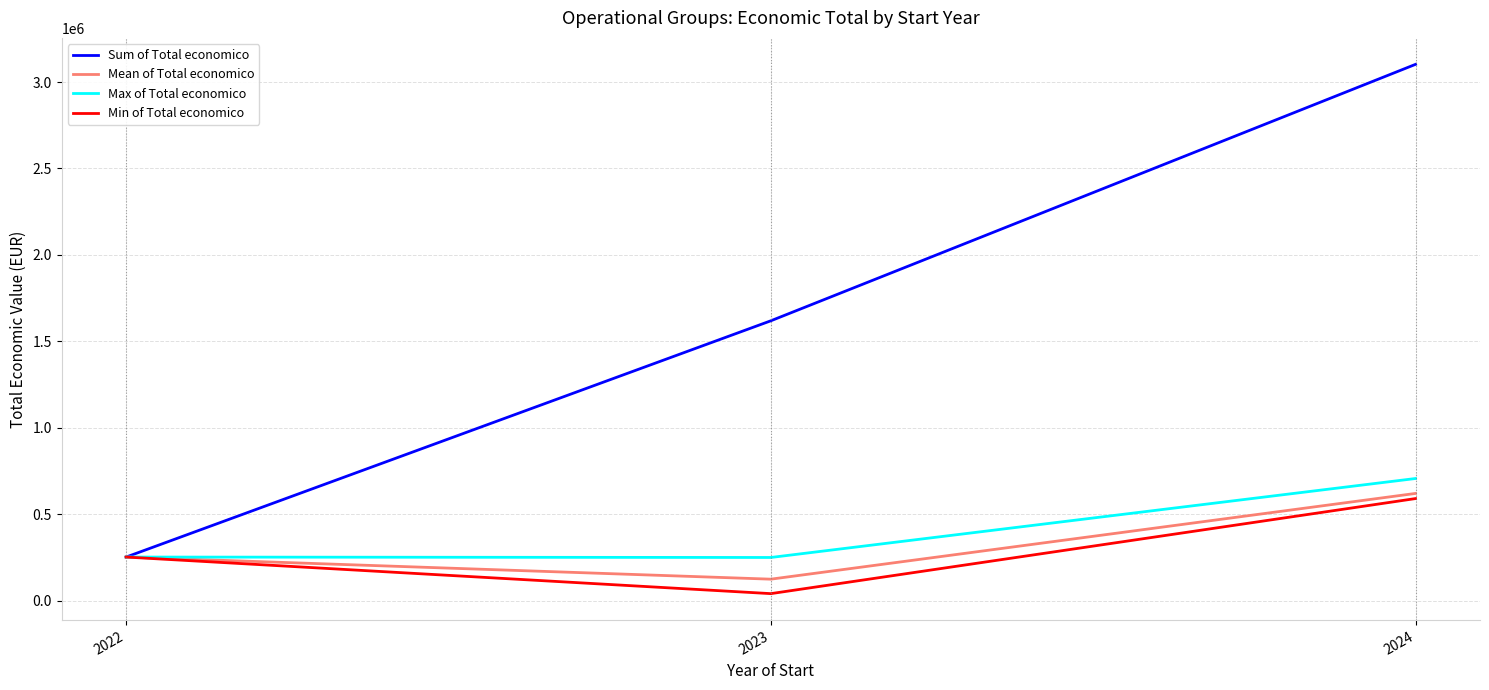

True or false: Sum of Total economico has a value of 252456.0 at 2022.

True